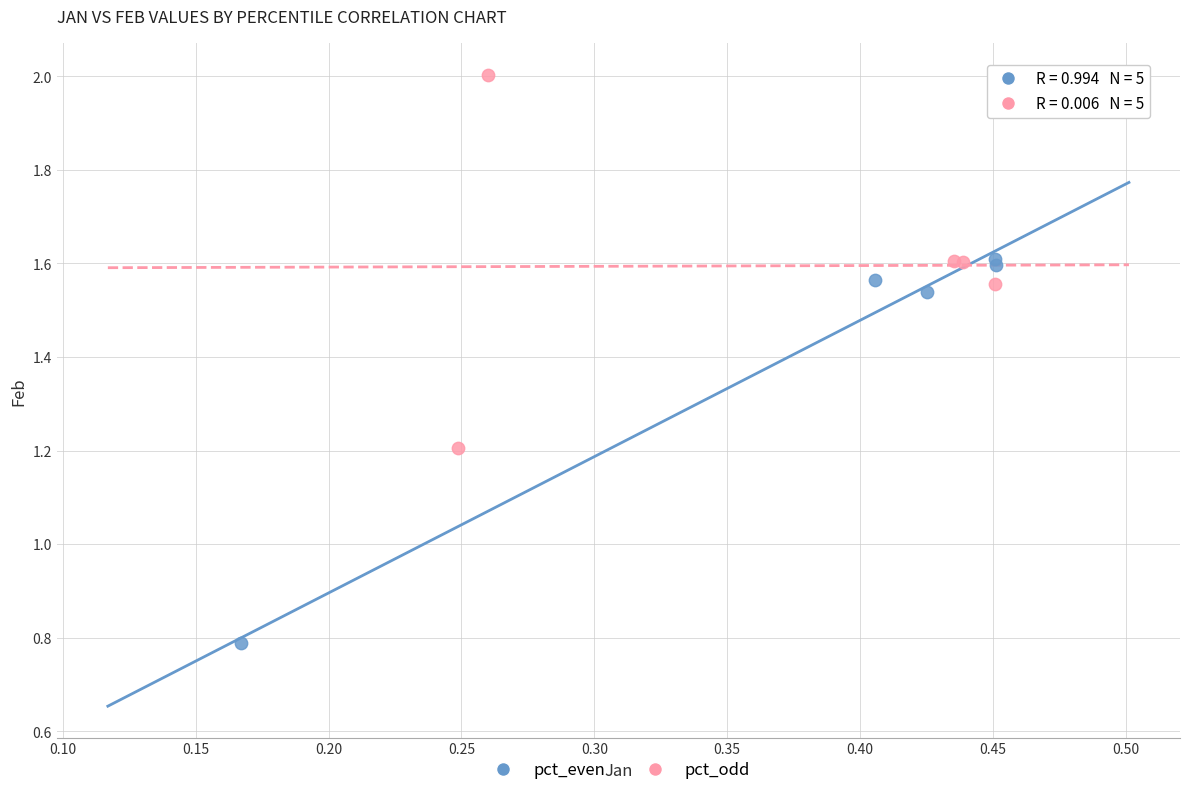

Which series reaches the minimum Y coordinate?

pct_even